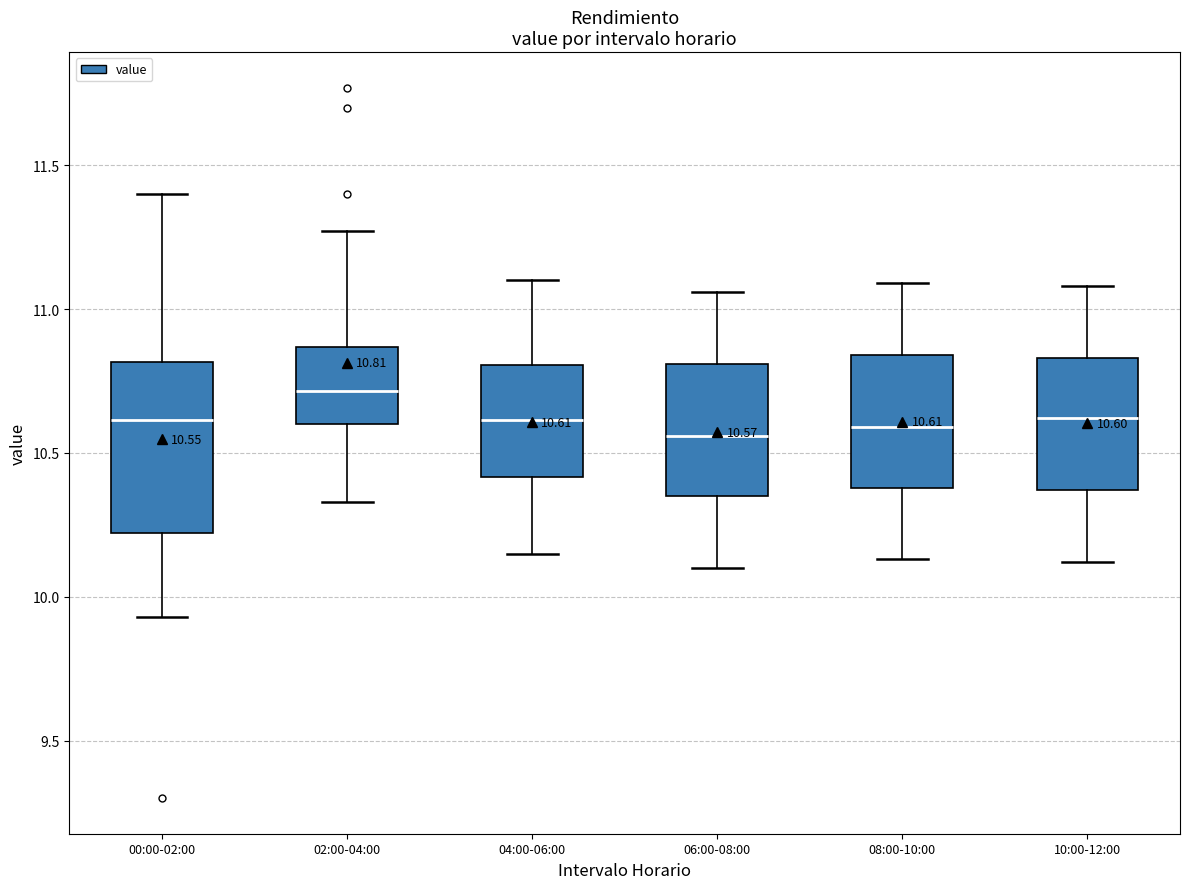

Comparing the boxes themselves (not the whiskers), which one is the tallest?

00:00-02:00